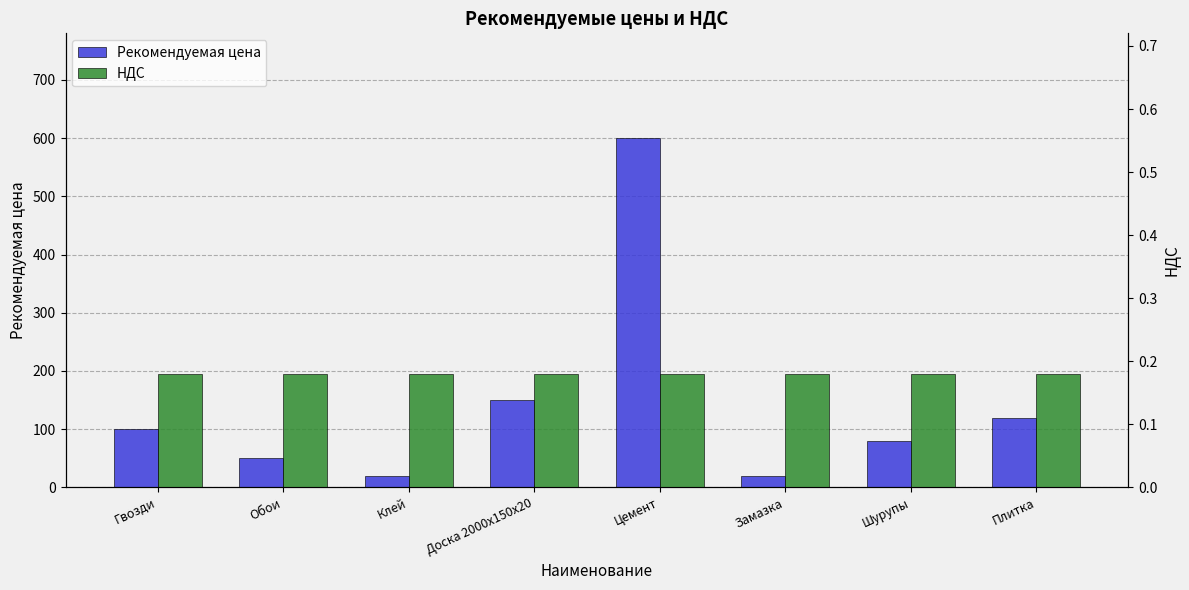

List the series in order of their peak value, lowest first.

НДС, Рекомендуемая цена